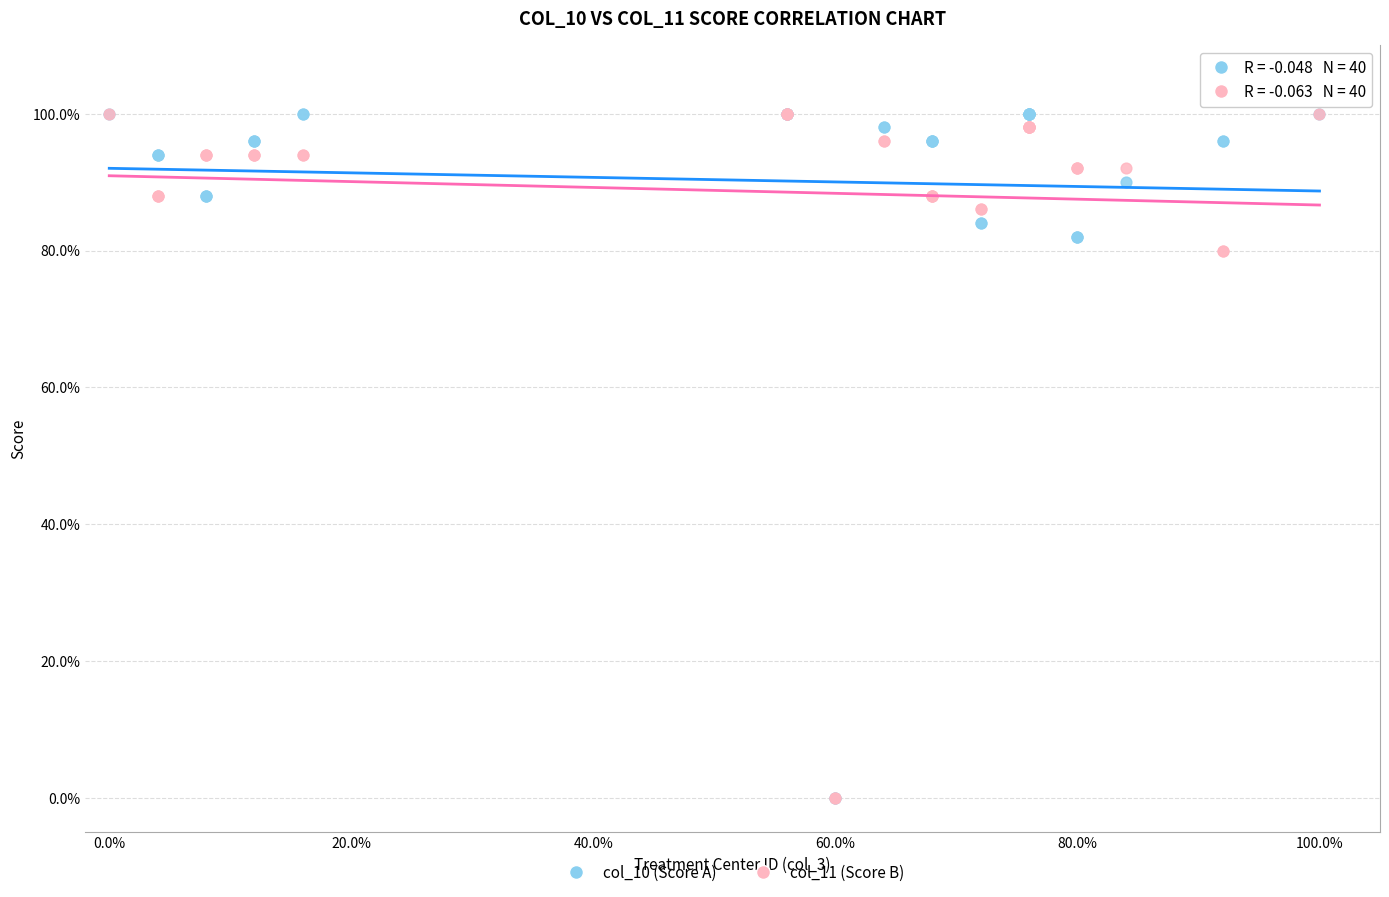

What are all the series names shown in the legend?

col_10 (Score A), col_11 (Score B)